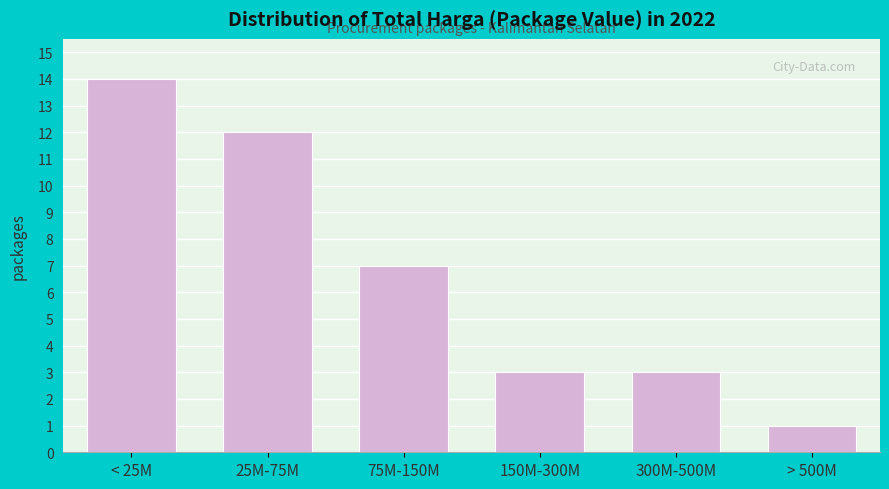

Reading right to left, list all the values displayed in this chart.

1	3	3	7	12	14